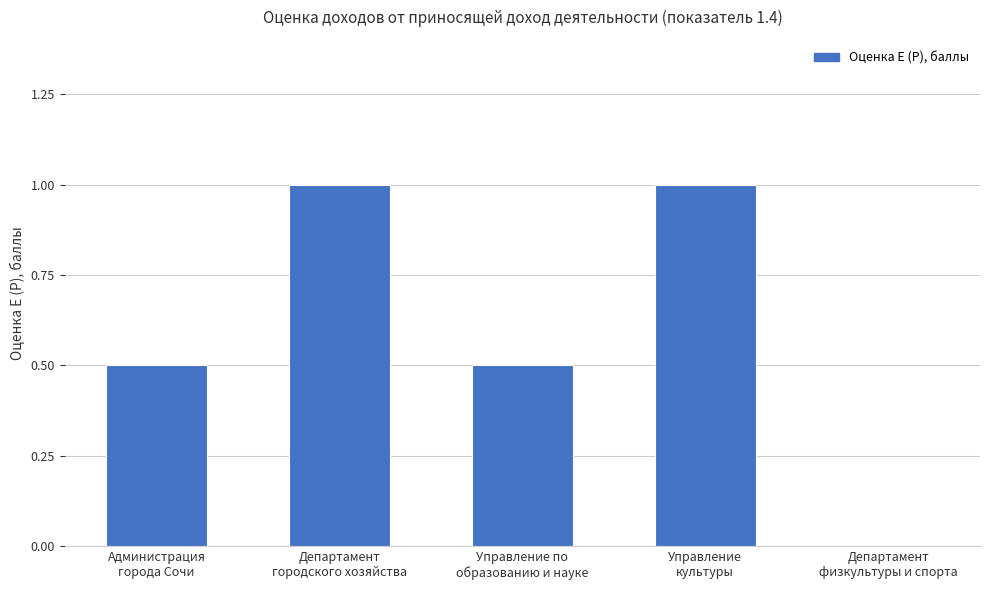

What is the sum of all values?

3.0